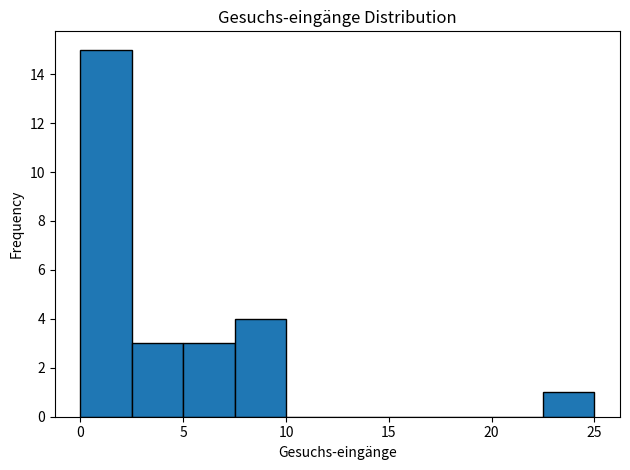

Which range on the x-axis has the tallest bar?

0.0 to 2.5